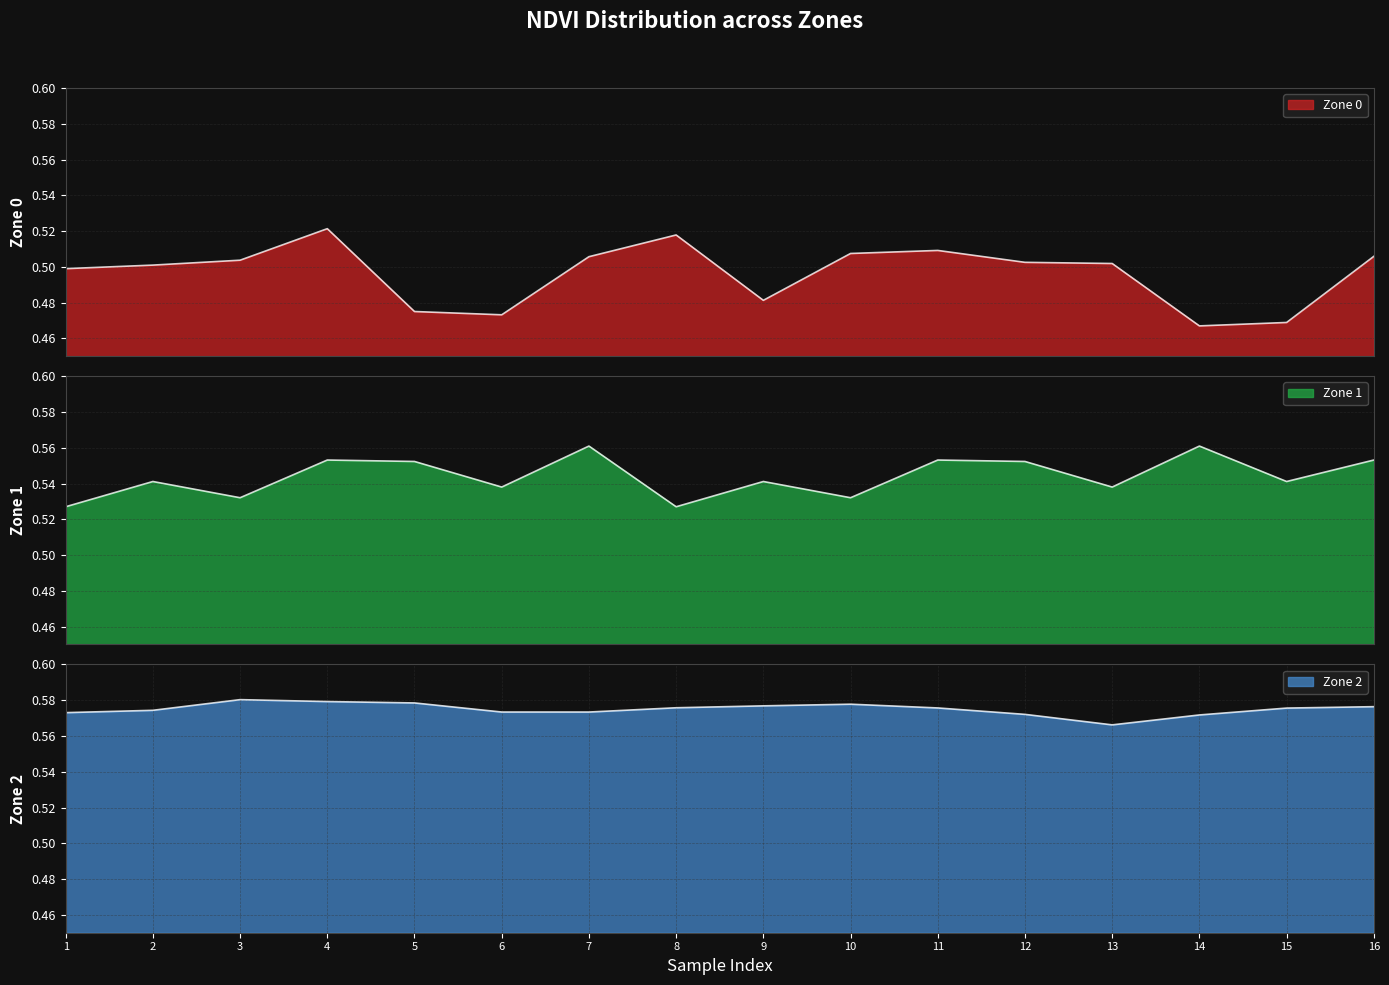

True or false: Zone 1 NDVI and Zone 2 NDVI cross at least once.

False